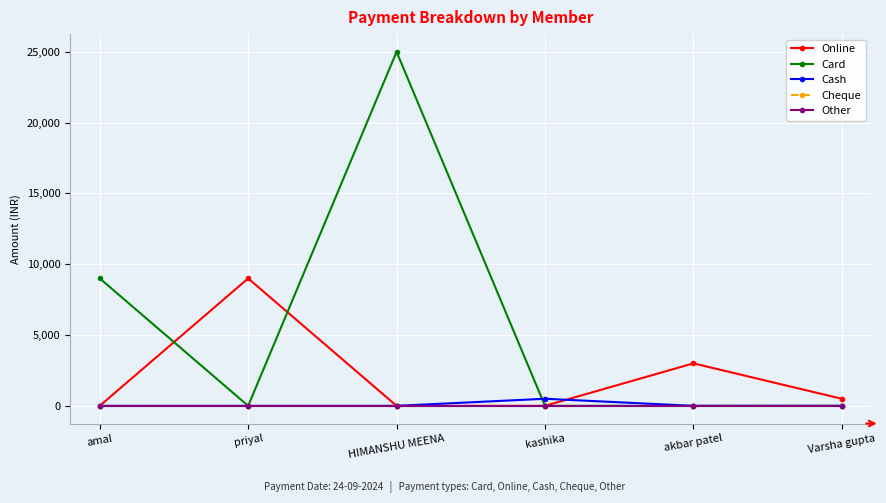

True or false: Card and Cheque intersect in this chart.

False